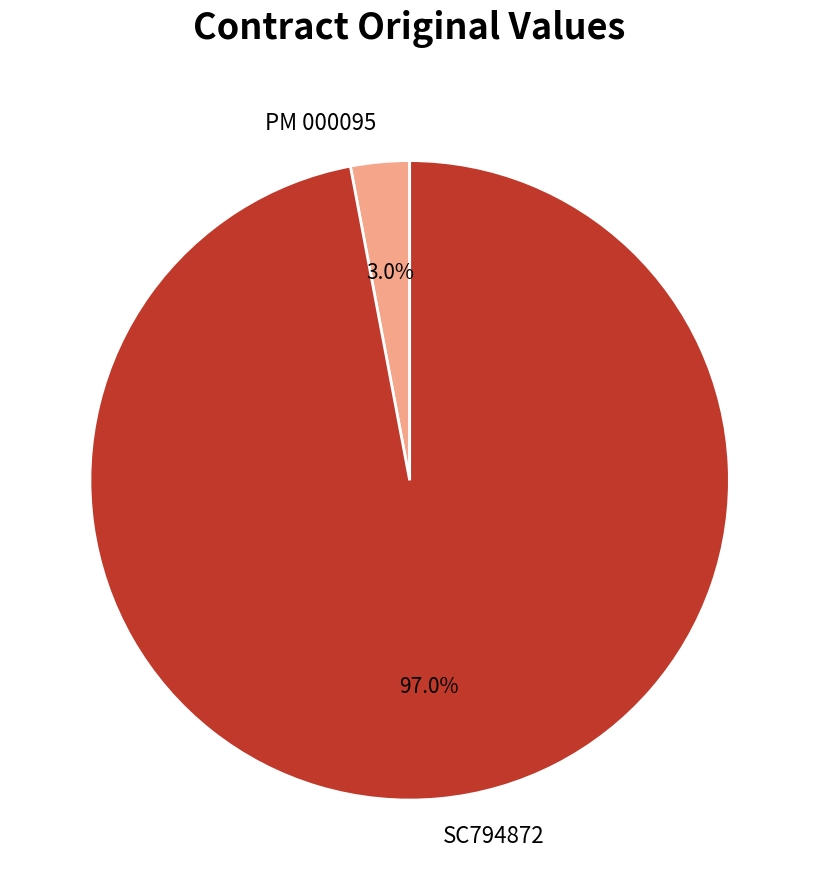

Which has a higher value, SC794872 or PM 000095?

SC794872